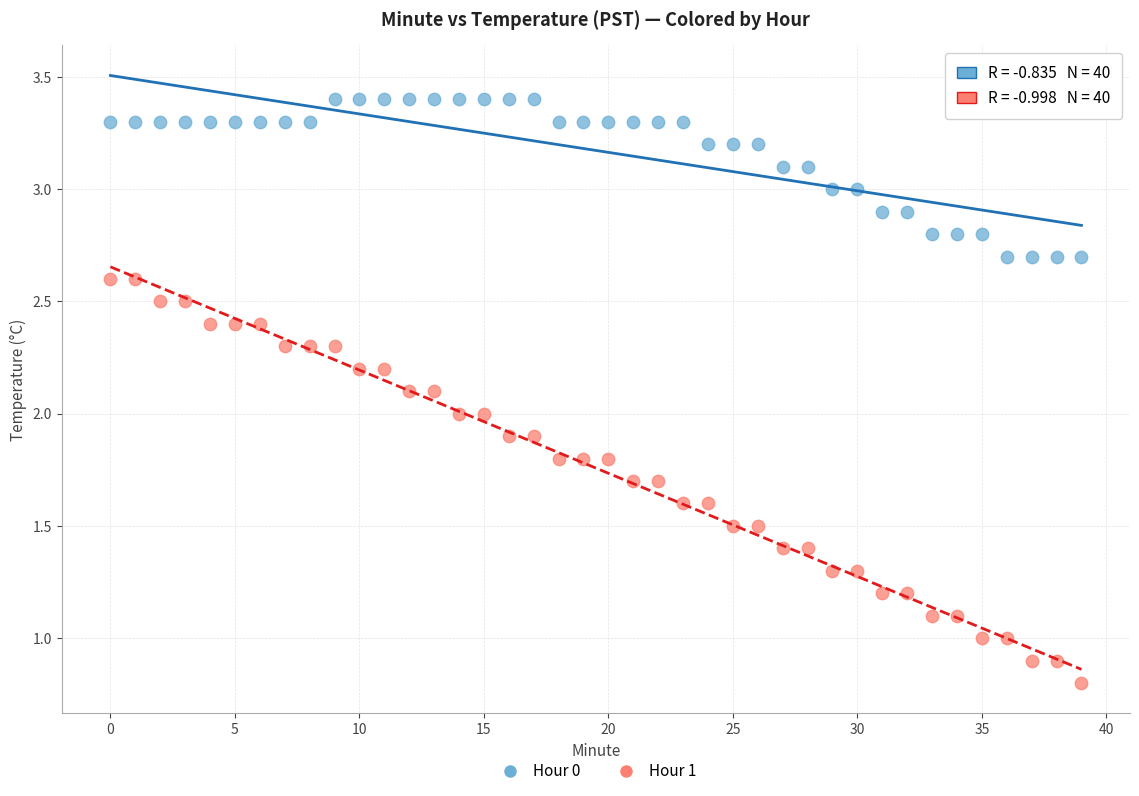

Across all data points, what is the range of Y values (max minus min)?

2.6